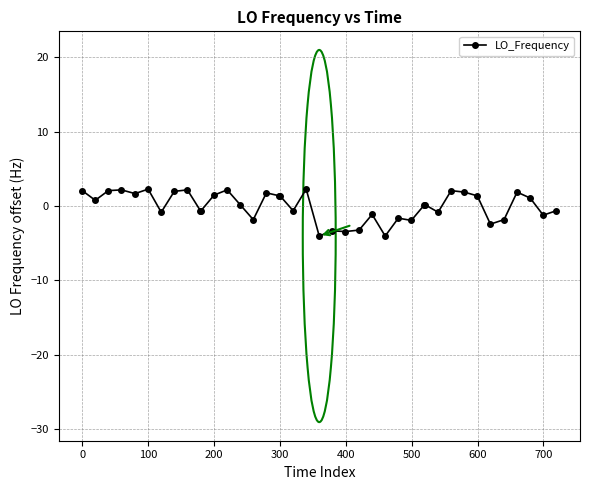

How many series are shown in this chart?

1